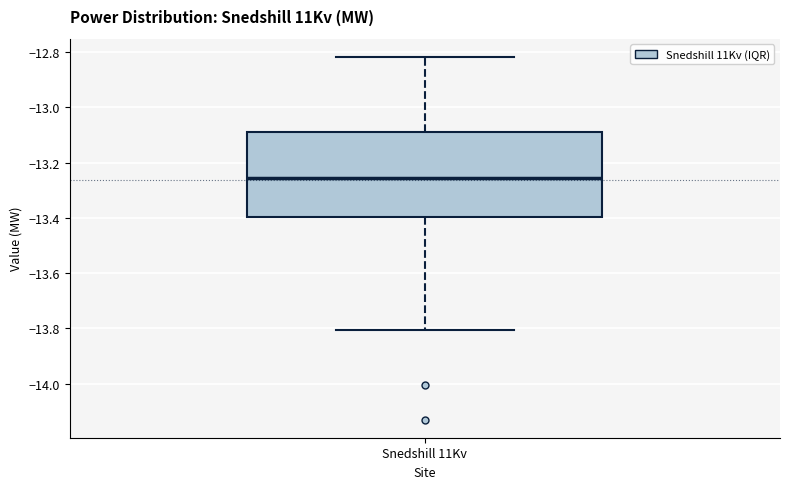

Where is the lower edge of the box for Snedshill 11Kv on the y-axis? The values are not printed on the chart, so give them approximately, as read against the axis.

-13.40